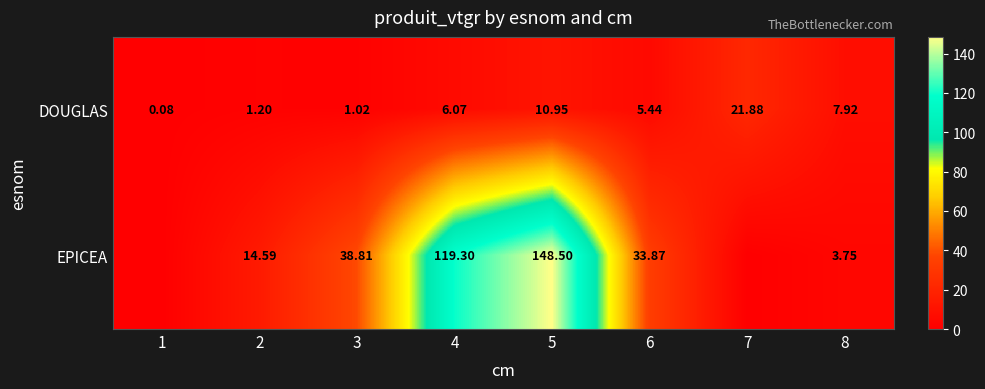

At 4, list the series in order from smallest to largest.

DOUGLAS, EPICEA